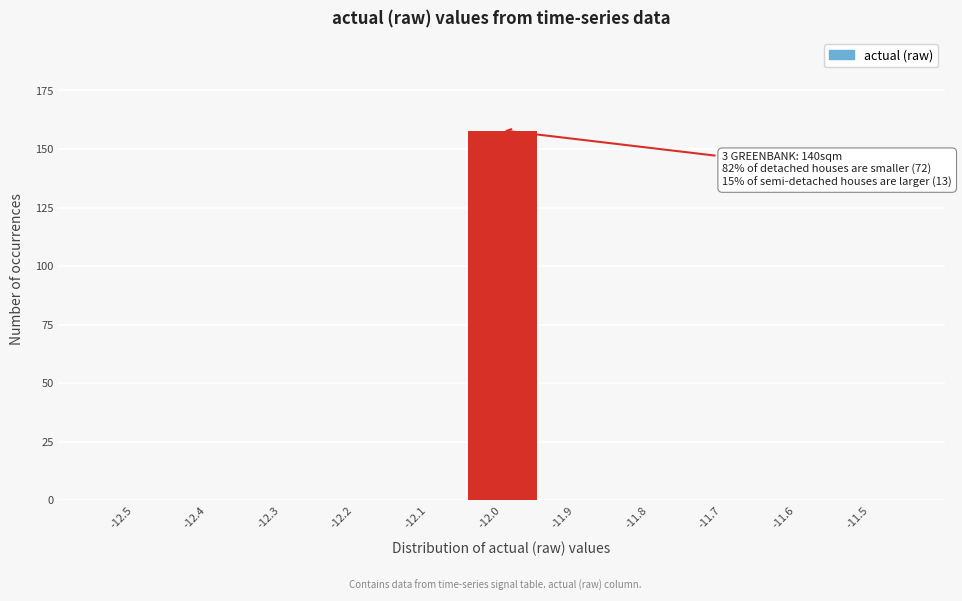

Which range on the x-axis has the tallest bar?

-12.05 to -11.95